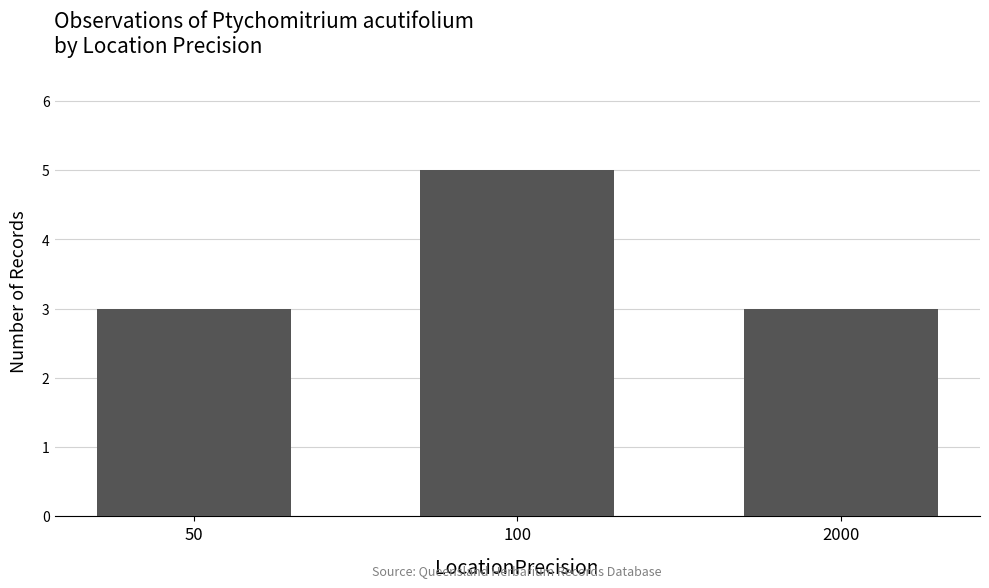

Read the value at 2000.

3